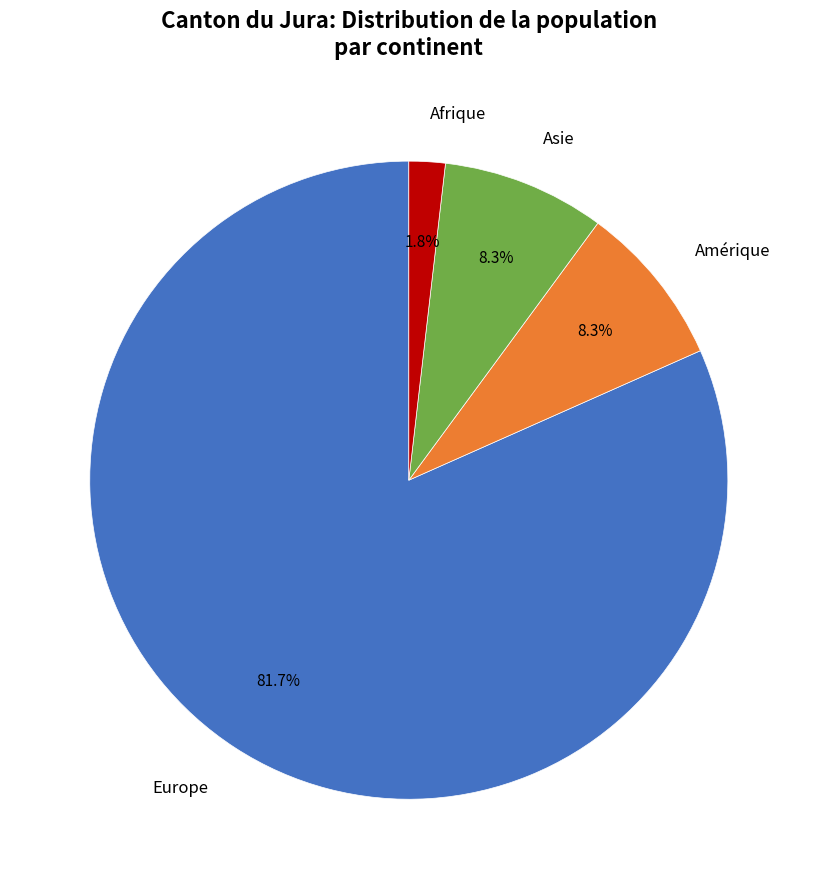

Is there a majority slice in this chart?

Yes